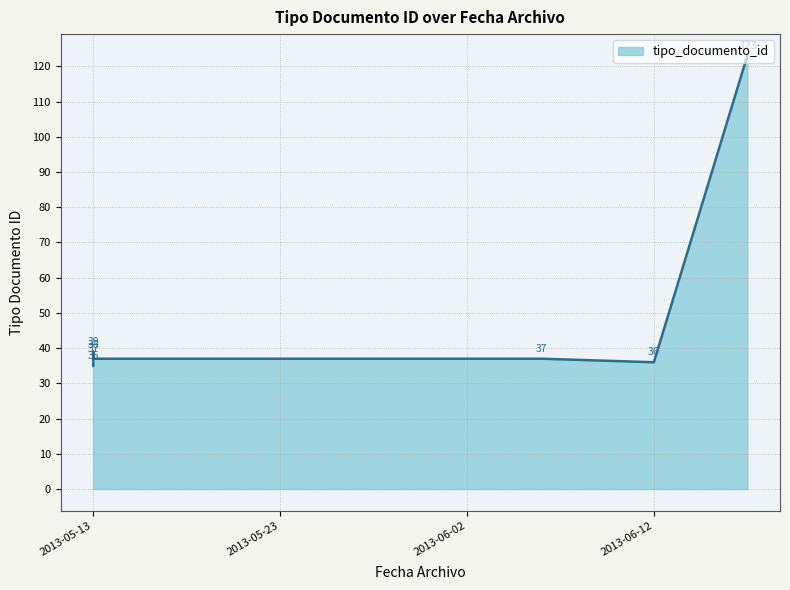

Reading left to right, transcribe all the data shown in this chart.

2013-05-13=35	2013-05-13=38	2013-06-12=36	2013-05-13=39	2013-06-17=123	2013-06-06=37	2013-05-13=37